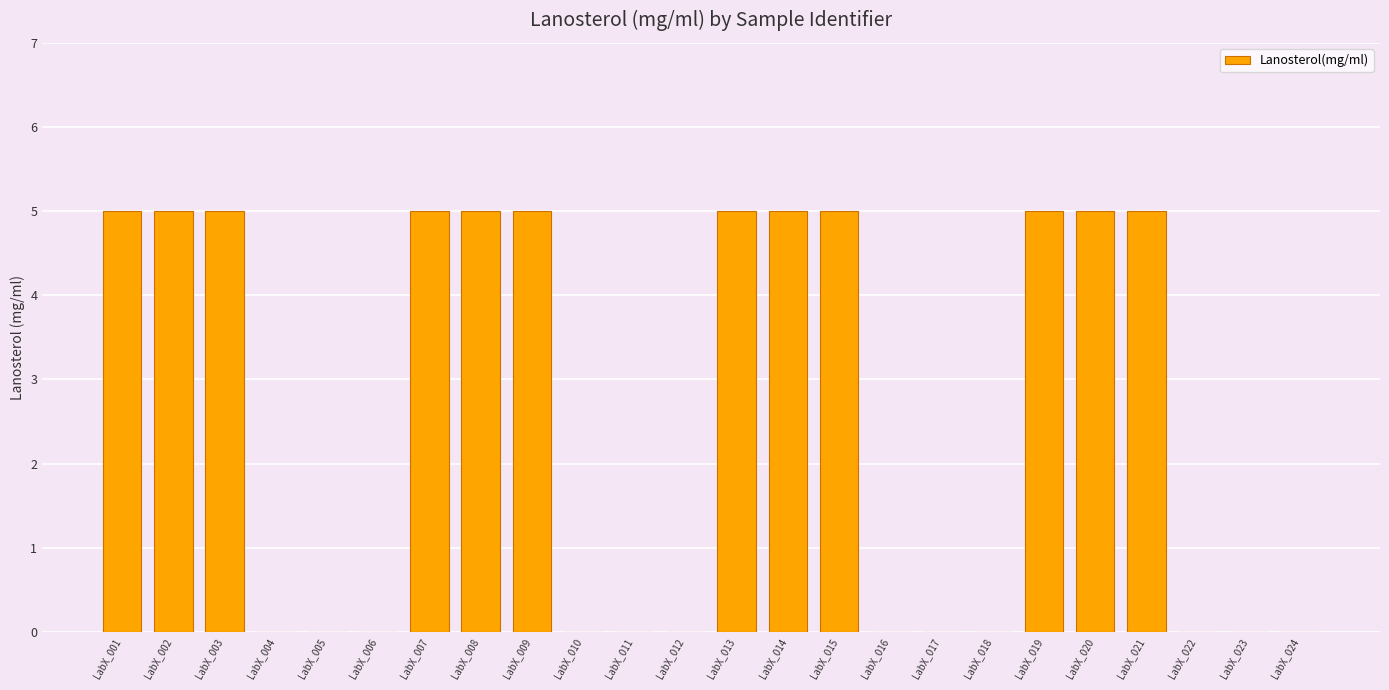

What is the greatest value displayed?

5